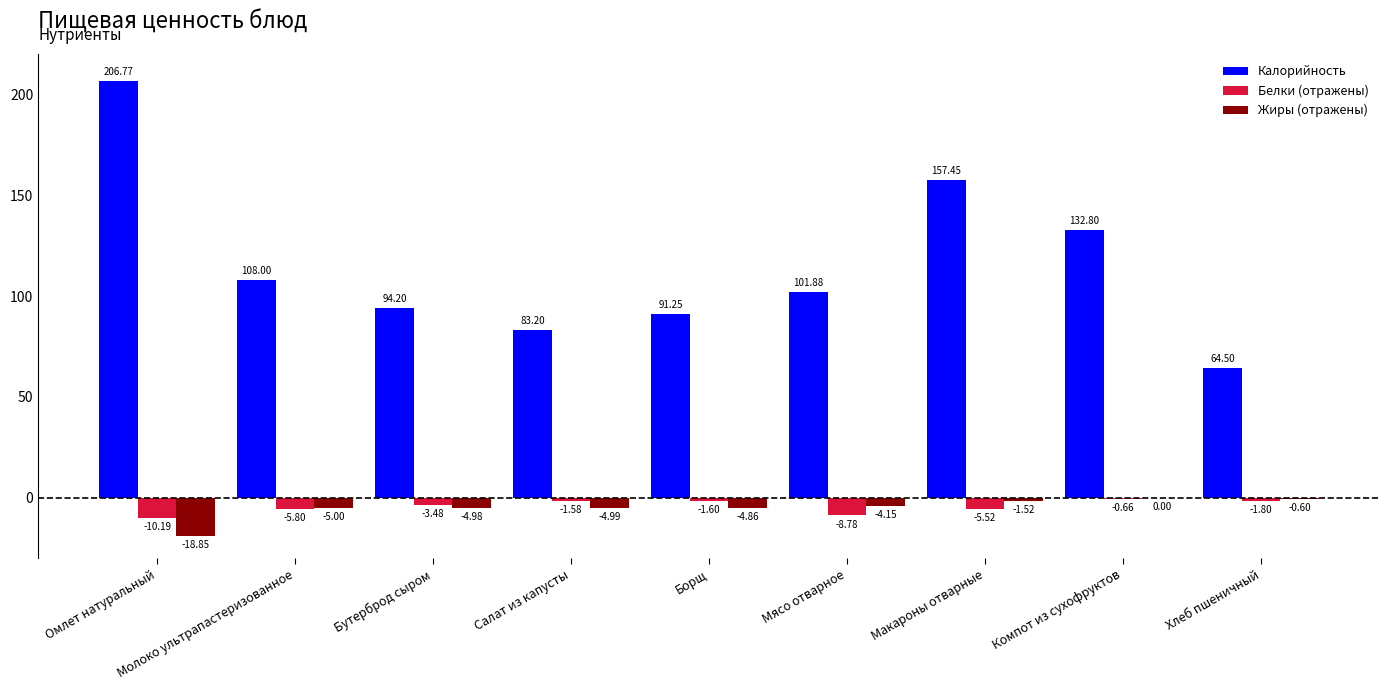

Which series has the largest total across all categories?

Калорийность